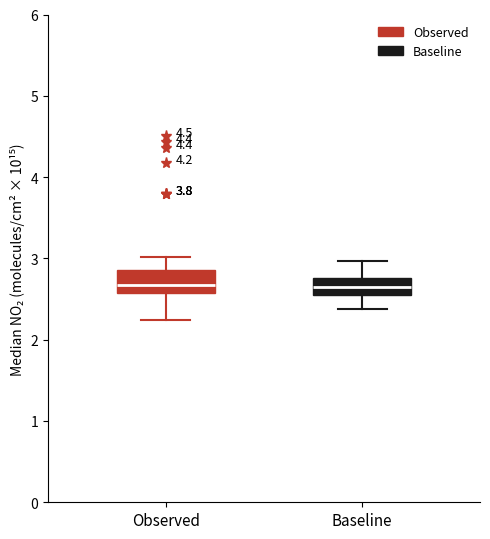

Reading left to right, transcribe this box plot: for each box, give where its median line is, the range the box spans, and where its two whiskers end, as read against the y-axis. The values are not printed on the chart, so give them approximately, as read against the axis.

Observed: median 2.7, box 2.6 to 2.9, whiskers 2.2 to 3.0
Baseline: median 2.6 (inside the box), box 2.6 to 2.8, whiskers 2.4 to 3.0